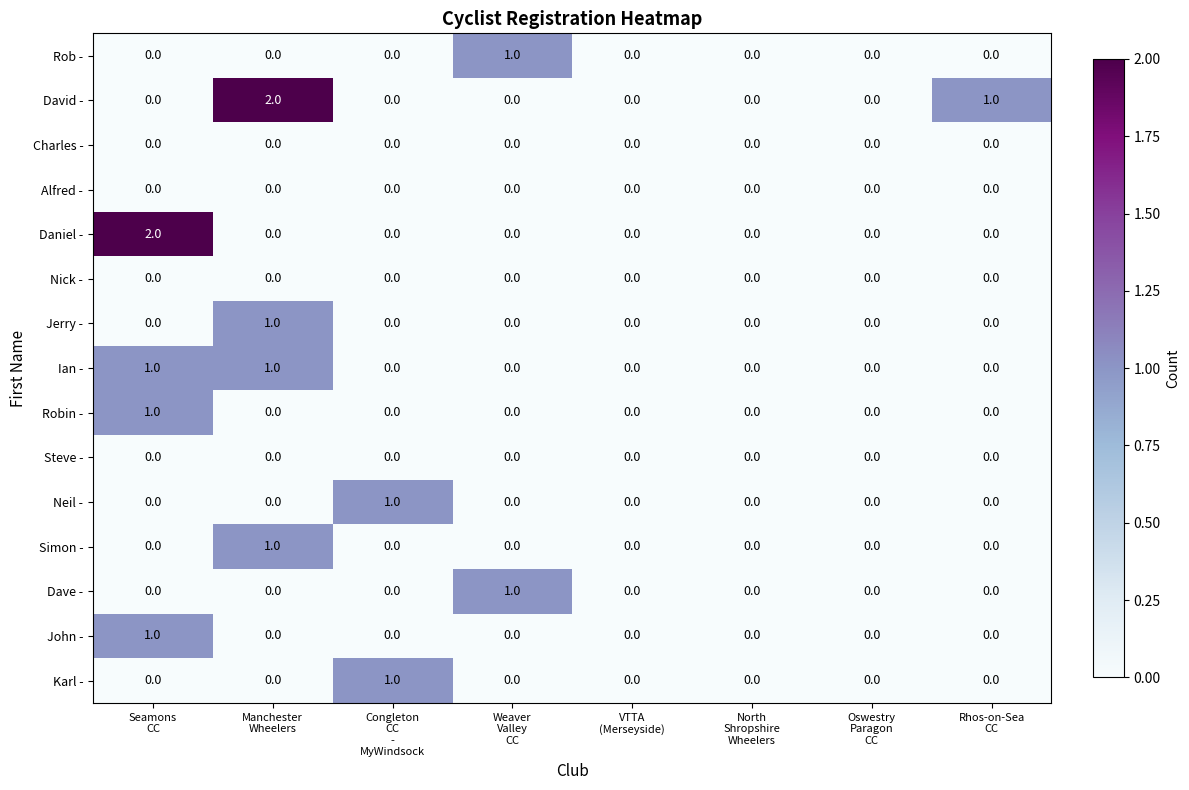

How many Dave - values are between 0 and 1?

8